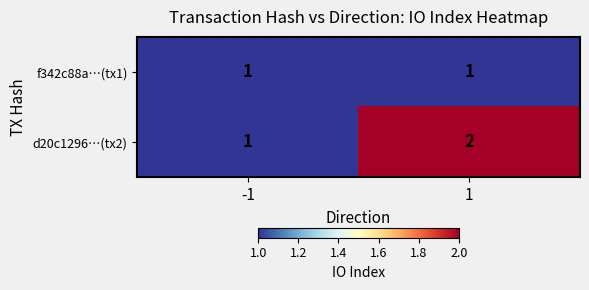

Reading left to right, transcribe all the data shown in this chart.

f342c88a…(tx1): 1	1
d20c1296…(tx2): 1	2